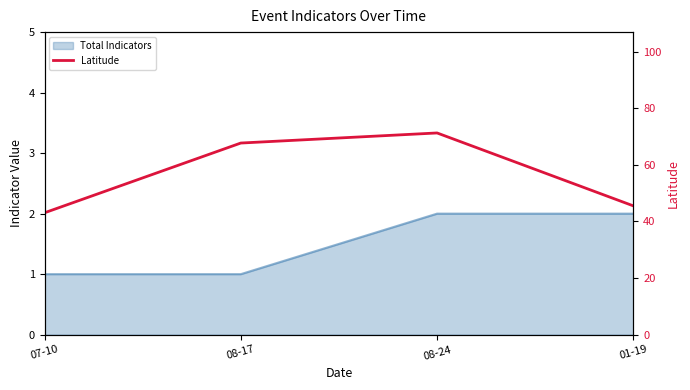

At which label is the value closest to 57?

08-17